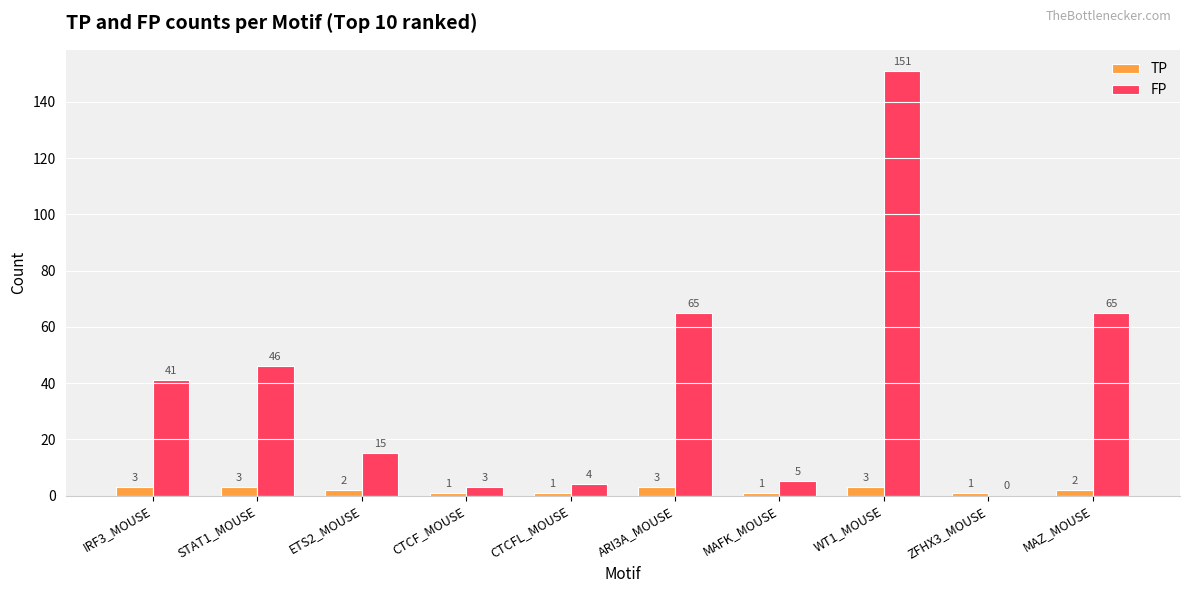

What is the sum of all TP values?

20